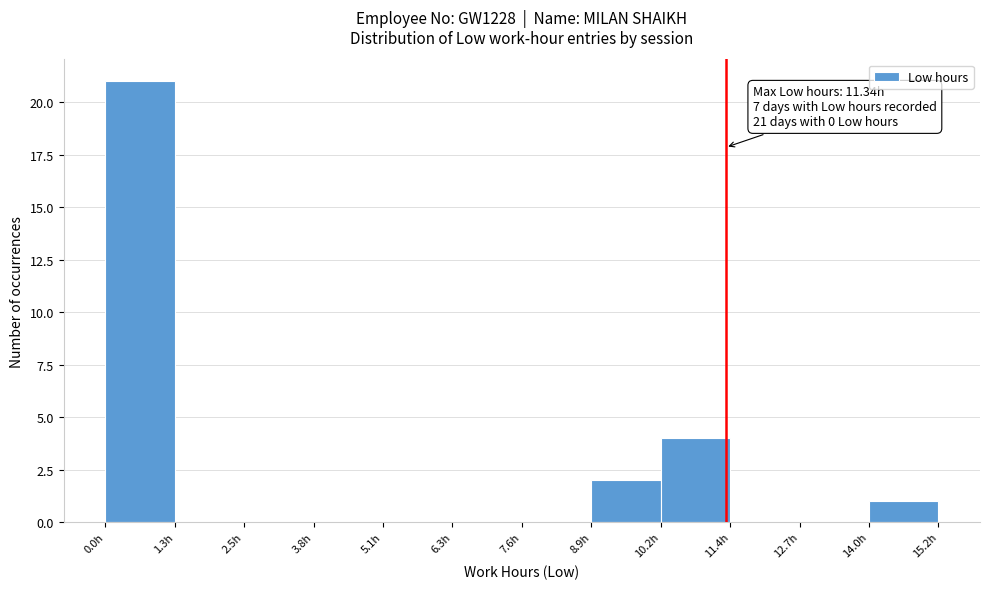

Over which range of the x-axis is the bar tallest?

0.0 to 1.2